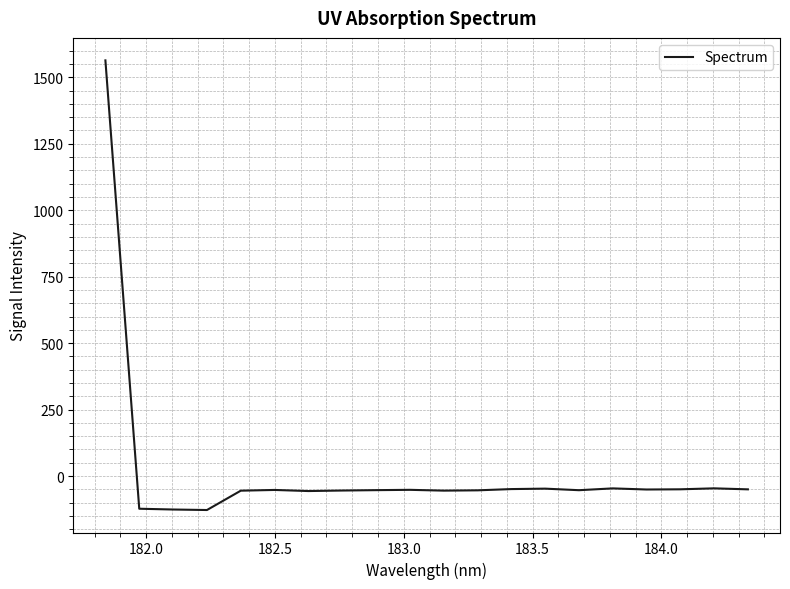

What is the difference between the second highest and minimum values?

81.6